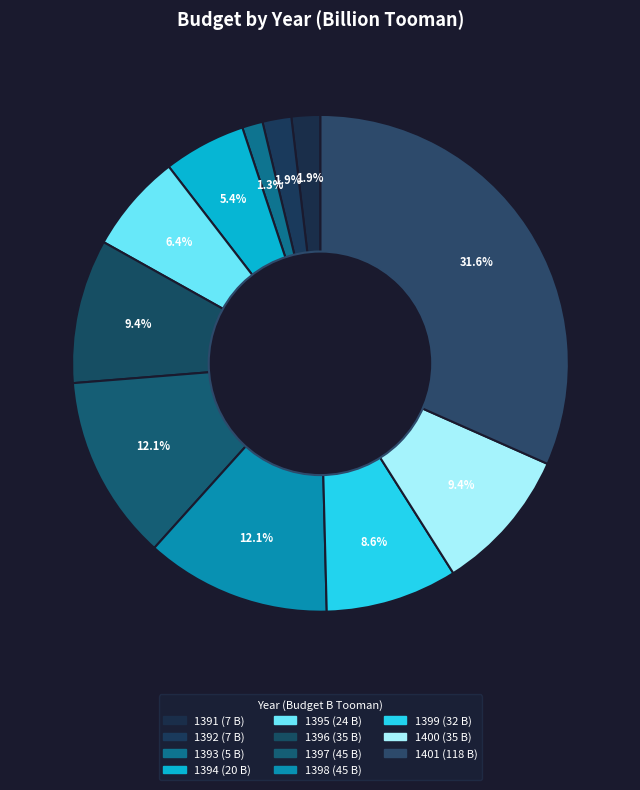

How many slices are in this pie chart?

11